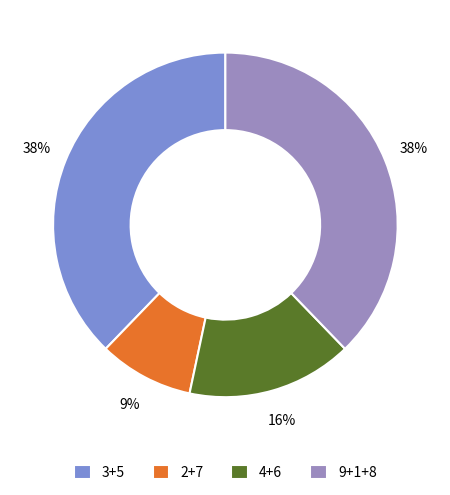

How many slices are in this pie chart?

4